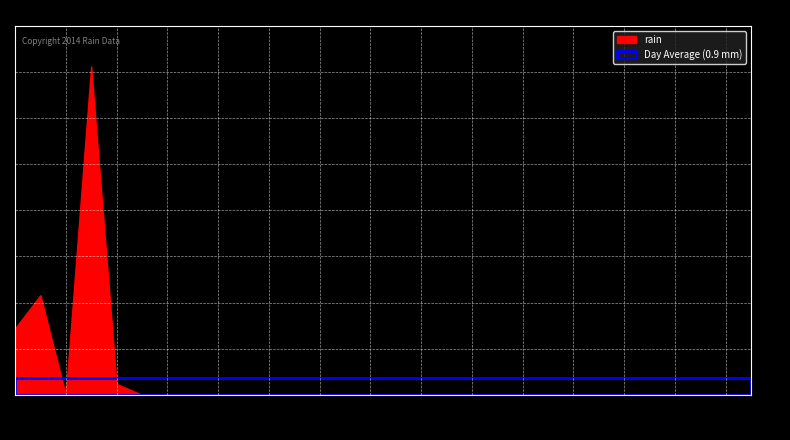

What is the greatest value displayed?

17.8